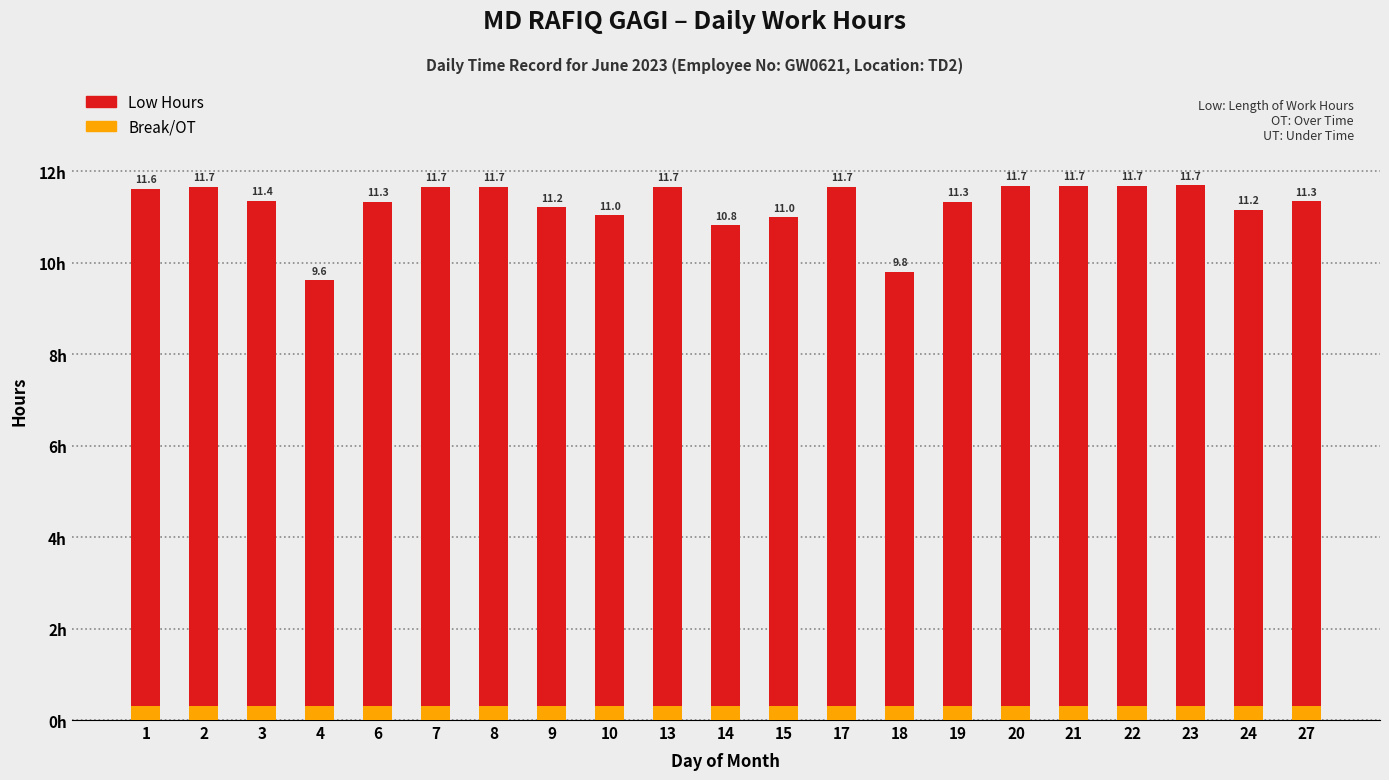

What is the spread (max minus min) of values at 20?

11.4